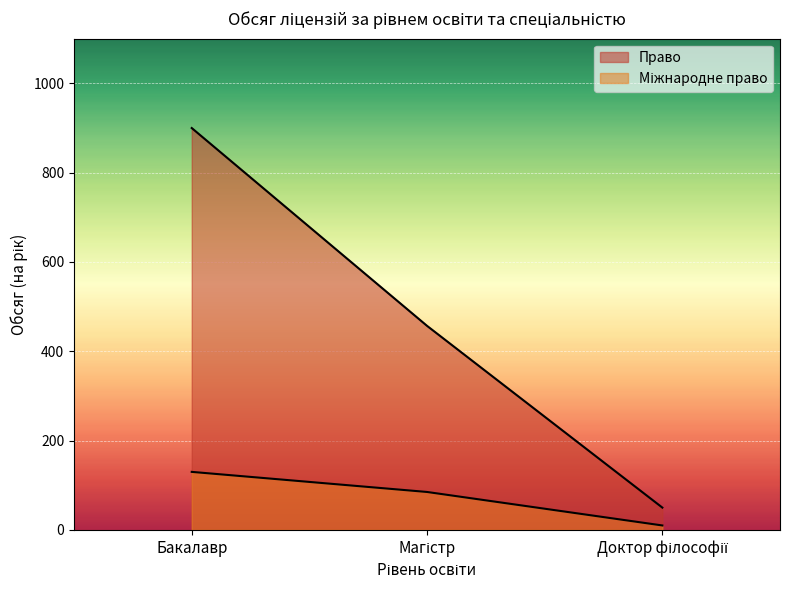

True or false: Міжнародне право has a value of 85 at Магістр.

True